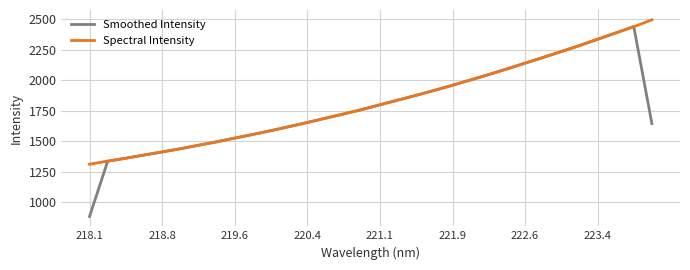

What is the greatest value displayed?

2496.4